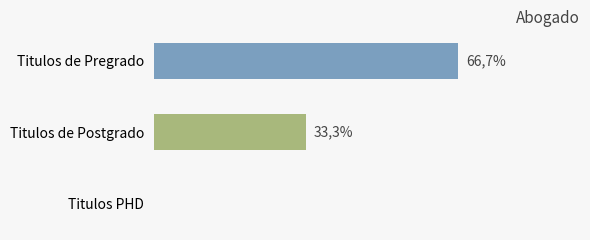

Are the bars horizontal?

Yes